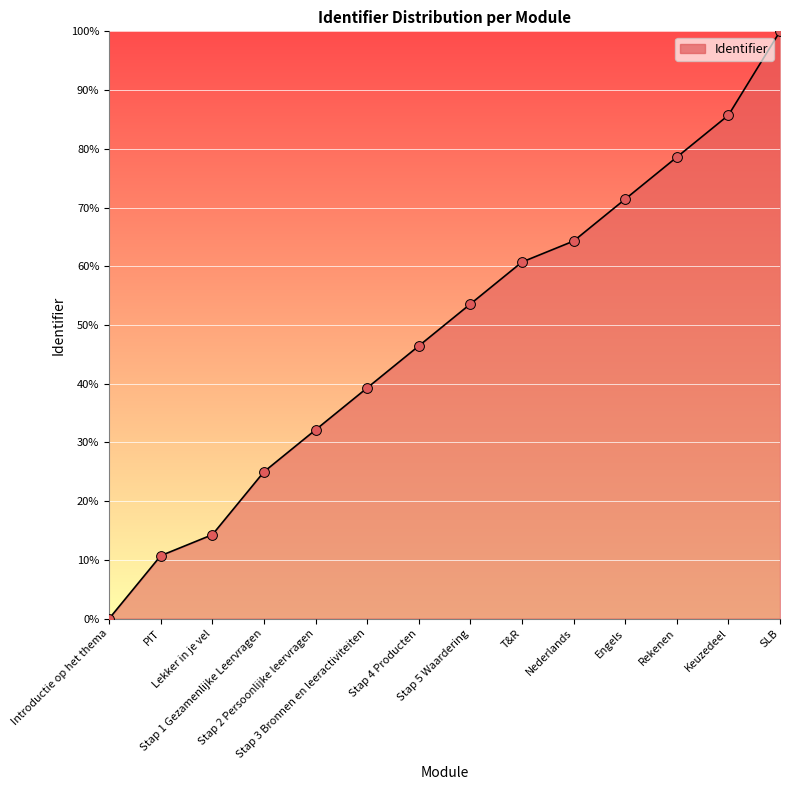

What is the ratio of the value at Stap 5 Waardering to the value at Stap 2 Persoonlijke leervragen?

1.7